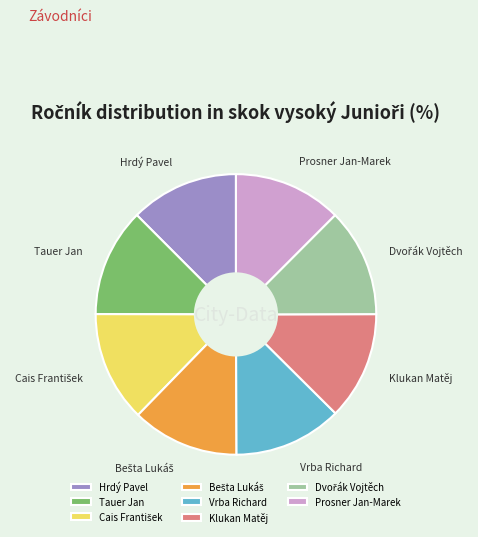

How many segments does this pie chart have?

8